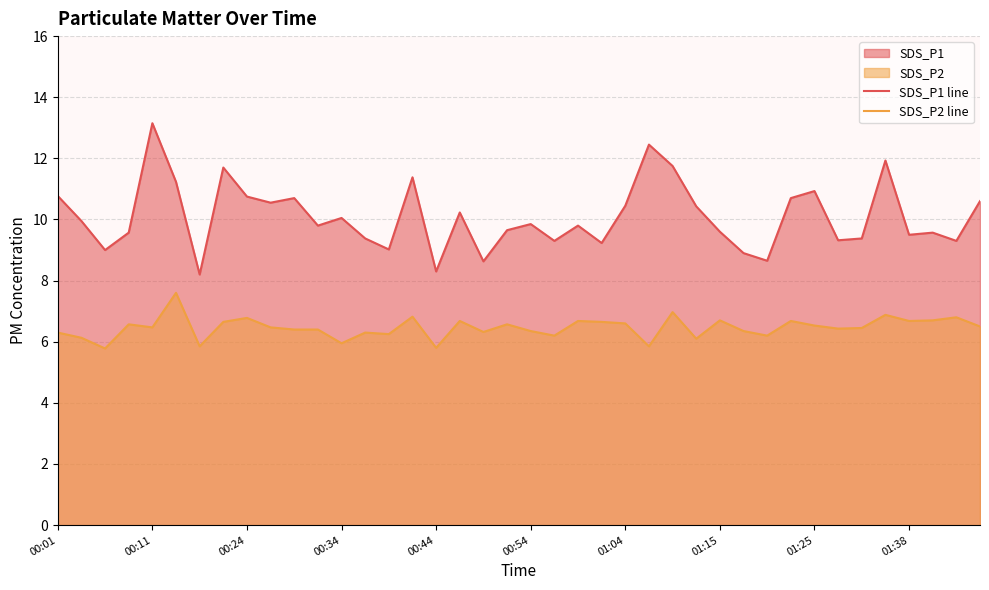

How many values in the SDS_P2 line series exceed 6?

35